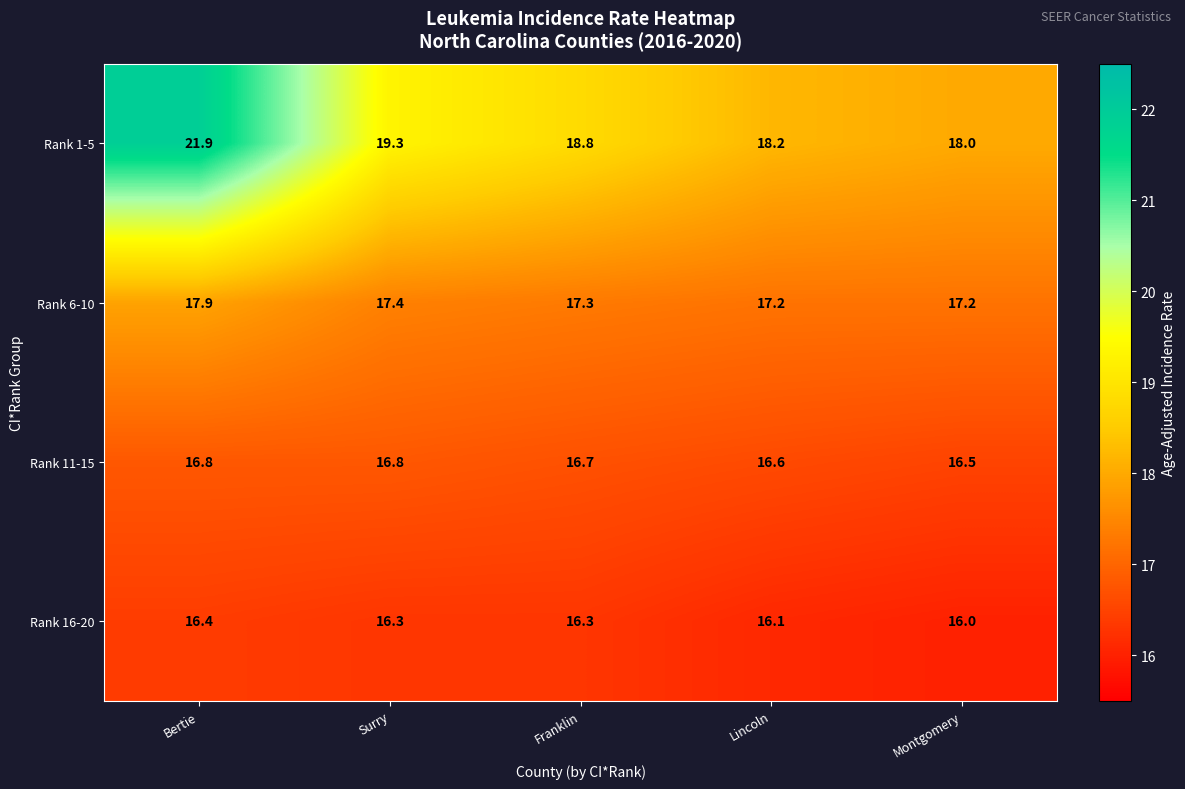

Rank the series at Lincoln from highest to lowest value.

Rank 1-5, Rank 6-10, Rank 11-15, Rank 16-20